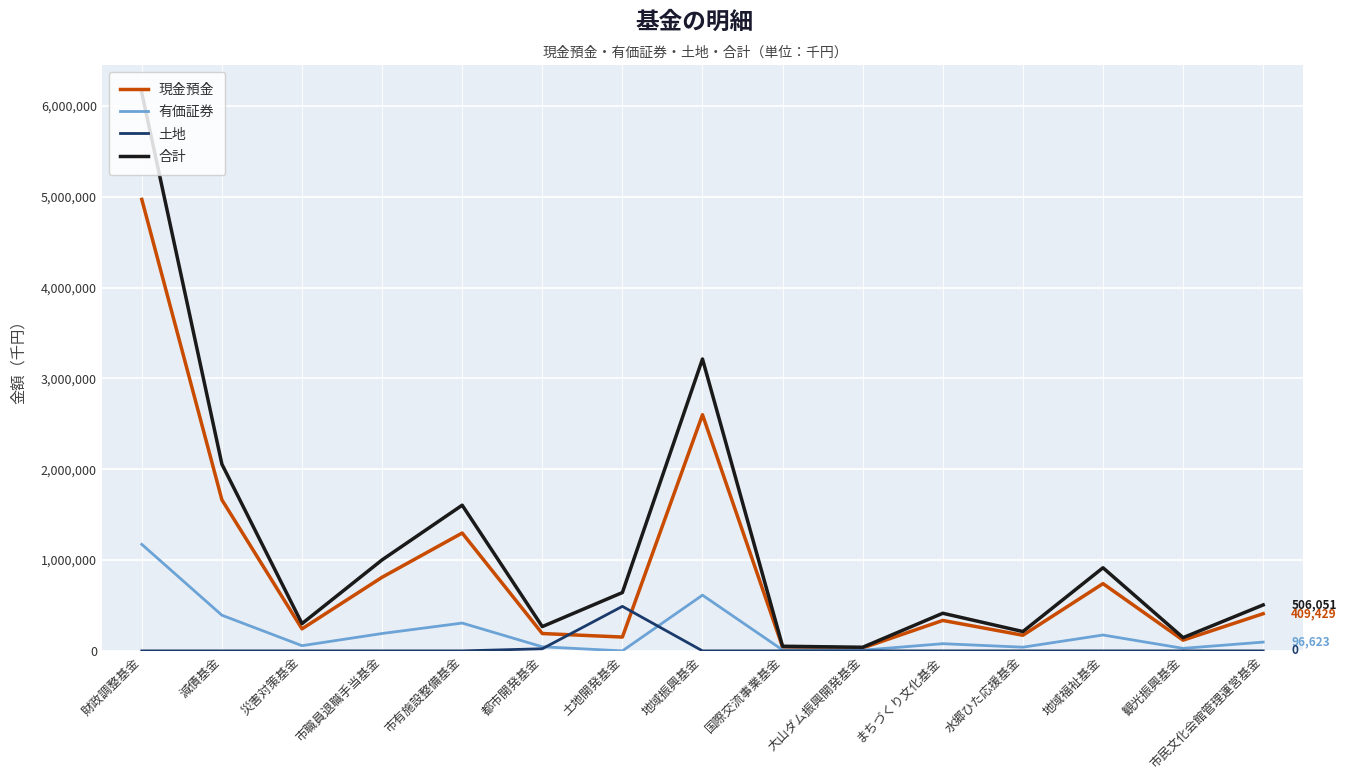

At which category does 合計 reach its first local valley?

災害対策基金